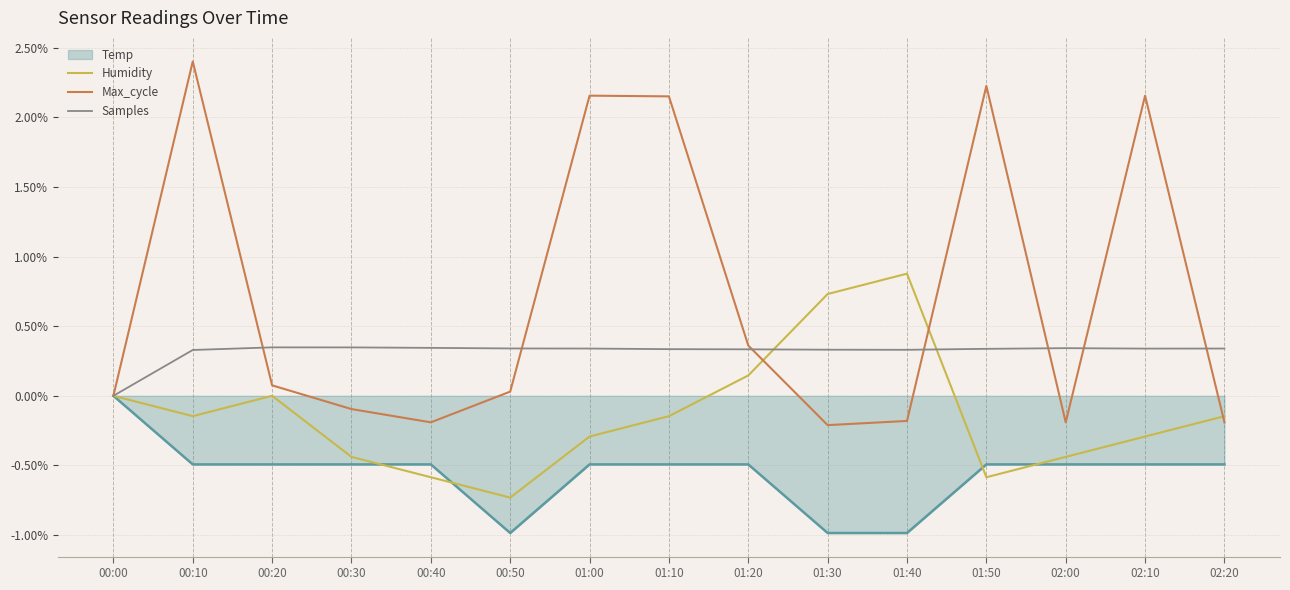

Read the Humidity value at 01:50.

-0.6